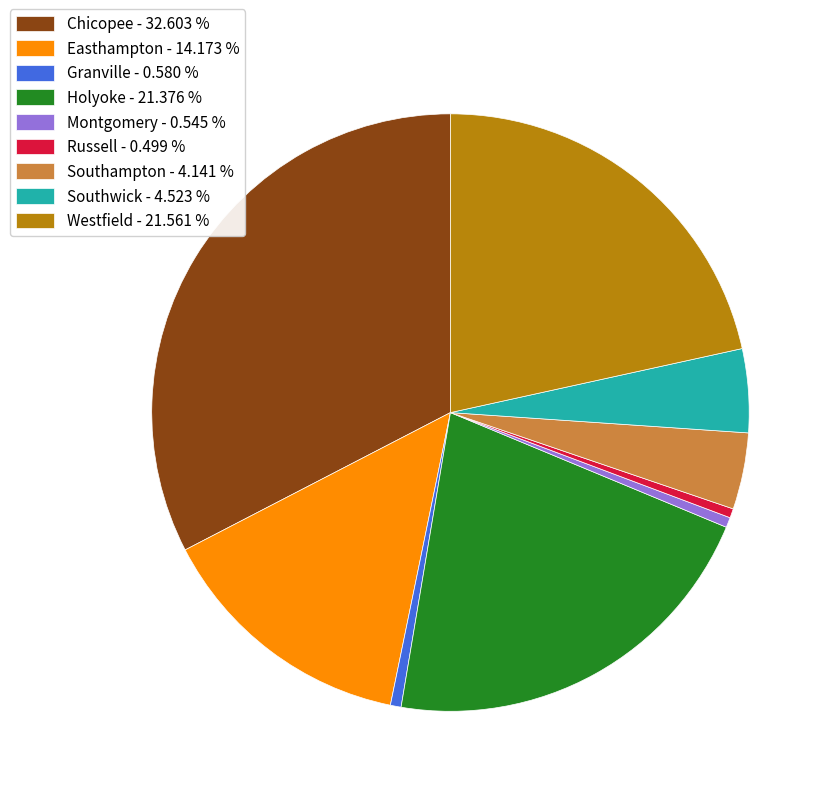

Between Easthampton - 14.173 % and Southampton - 4.141 %, which is larger?

Easthampton - 14.173 %